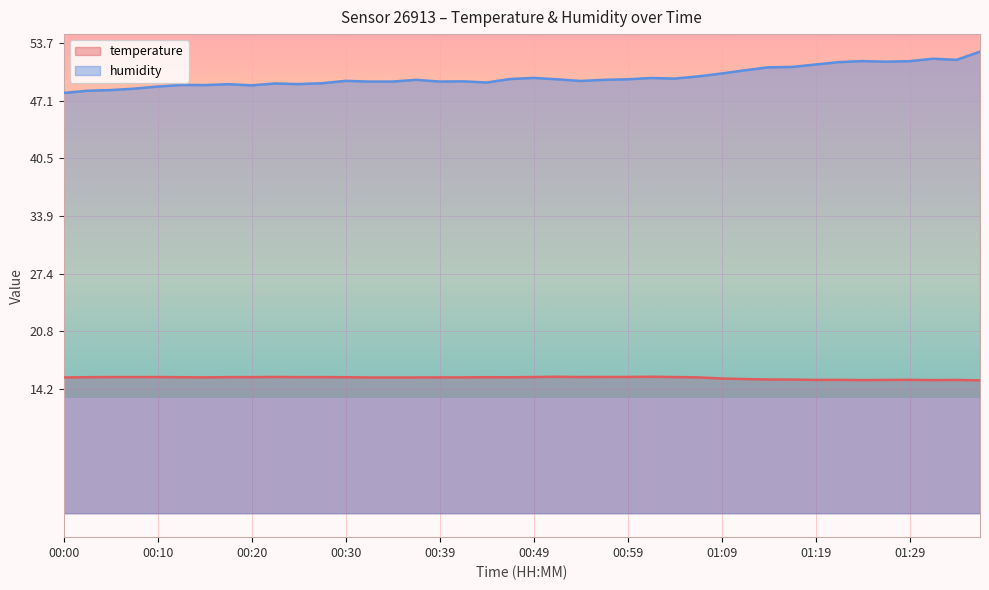

True or false: humidity has more than 1 points higher than both neighbors.

True